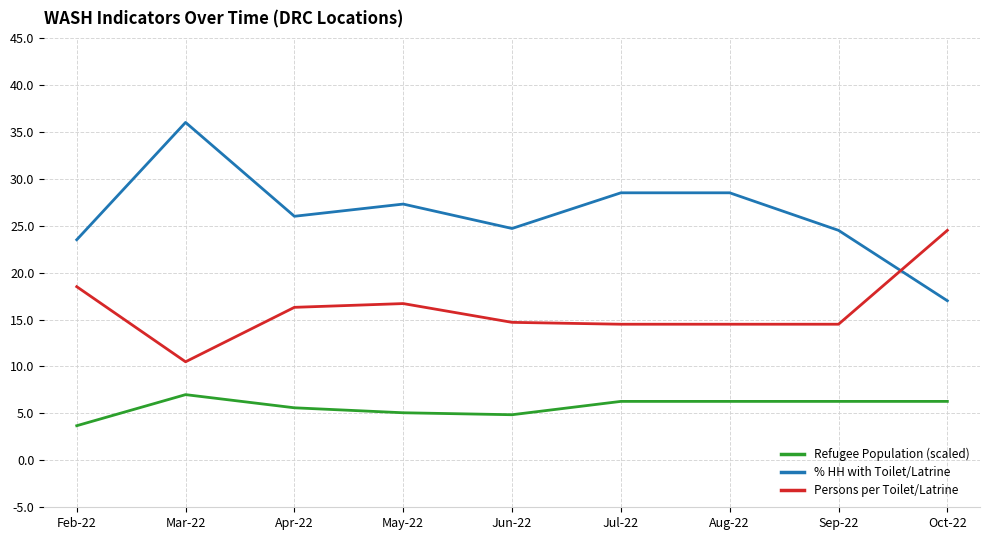

Which category has the lowest value in the Persons per Toilet/Latrine series?

Mar-22